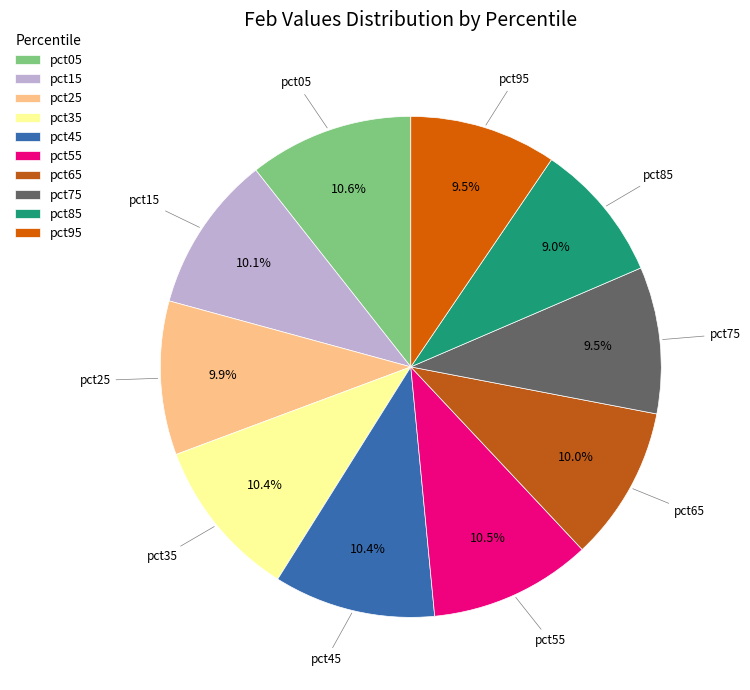

Does pct95 account for over 50% of the chart?

No